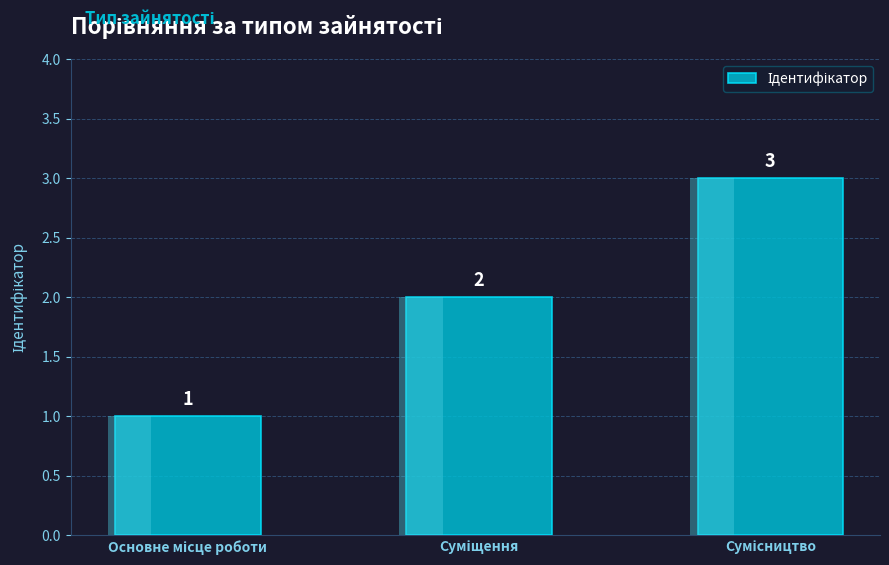

Rank the categories by value from lowest to highest.

Основне місце роботи, Суміщення, Сумісництво